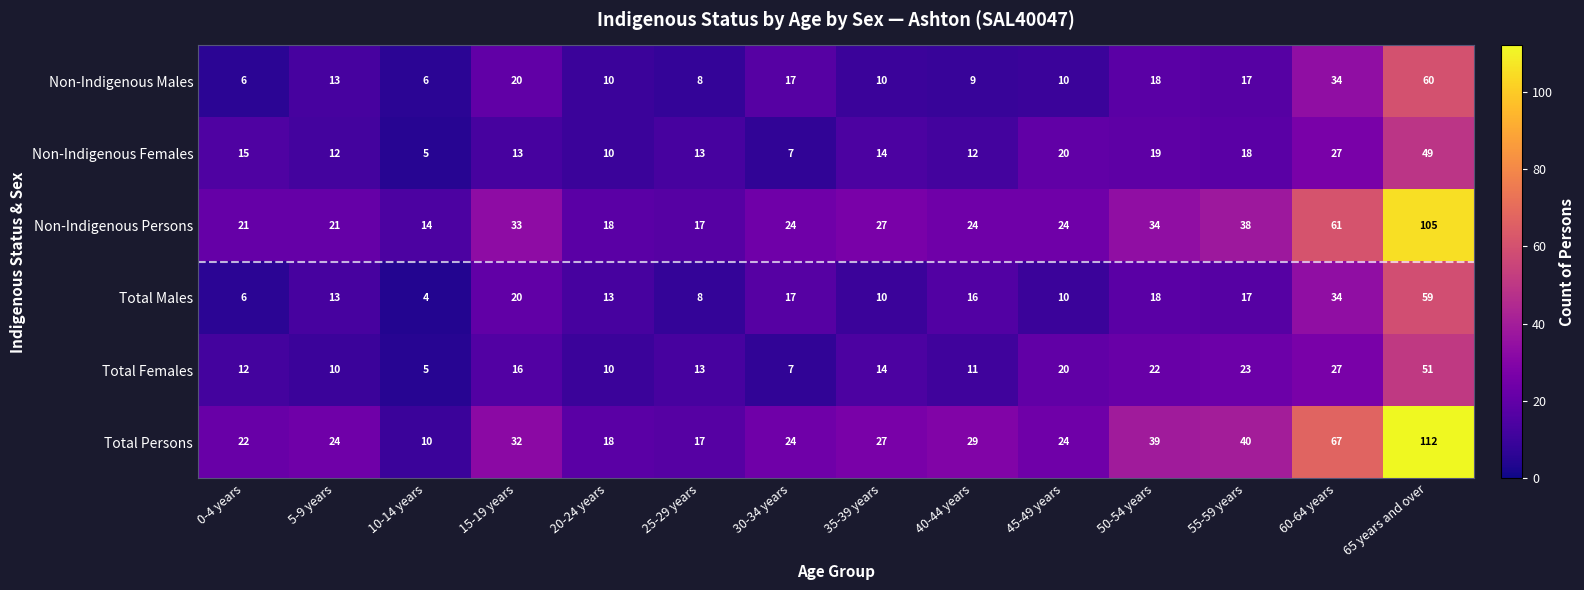

What is the total value across all series at 15-19 years?

134